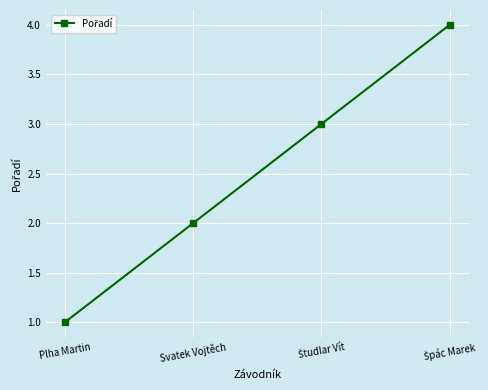

What is the difference between the maximum and minimum values?

3